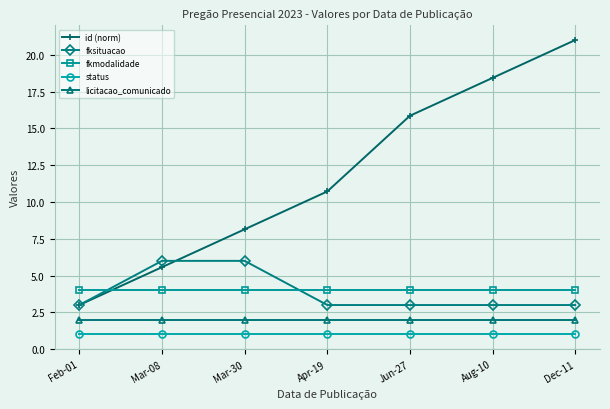

Reading left to right, list all the values displayed in this chart.

id (norm): 3.0	5.6	8.1	10.7	15.9	18.4	21.0
fksituacao: 3.0	6.0	6.0	3.0	3.0	3.0	3.0
fkmodalidade: 4.0	4.0	4.0	4.0	4.0	4.0	4.0
status: 1.0	1.0	1.0	1.0	1.0	1.0	1.0
licitacao_comunicado: 2.0	2.0	2.0	2.0	2.0	2.0	2.0